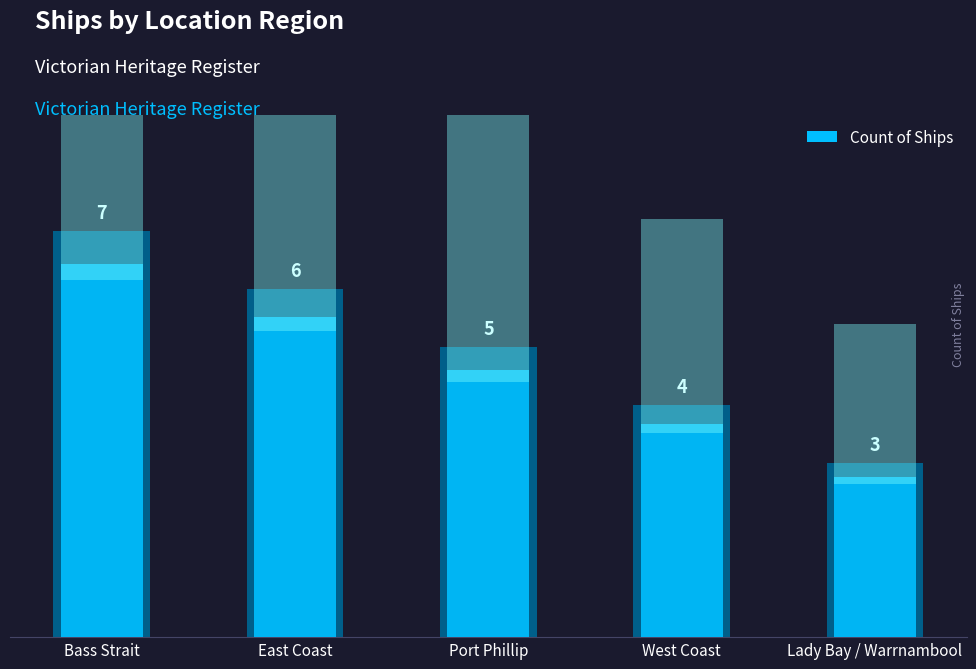

List the labels in order of value, smallest first.

Lady Bay / Warrnambool, West Coast, Port Phillip, East Coast, Bass Strait